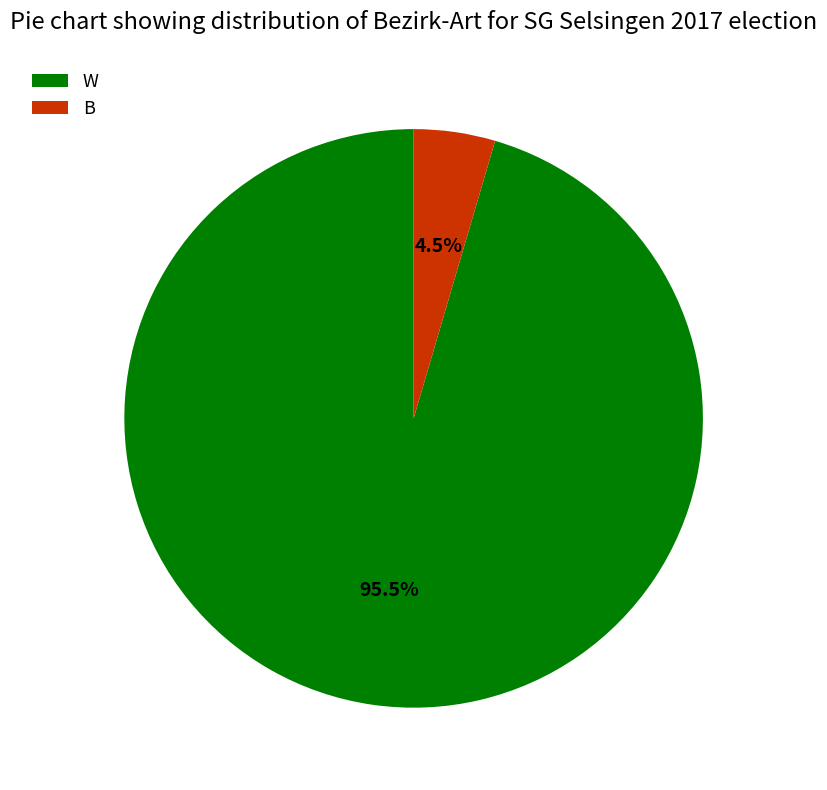

Which has a higher value, W or B?

W